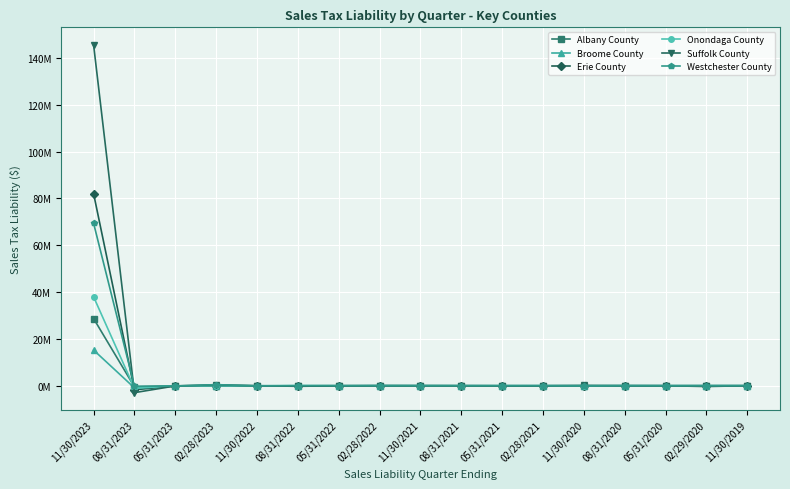

Which series ends up on top after the final intersection of Erie County and Suffolk County?

Erie County